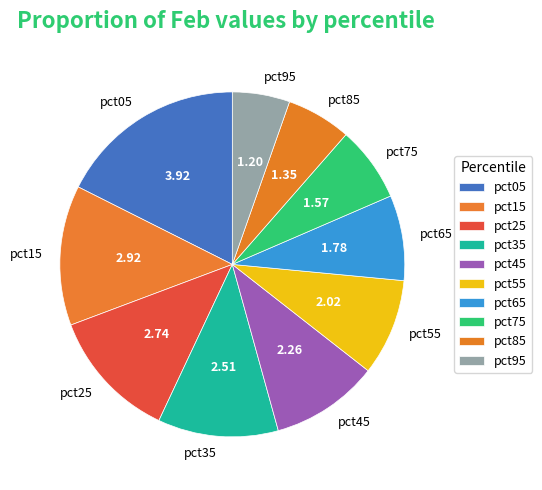

The pct35 slice represents 1% of the pie. True or false?

False